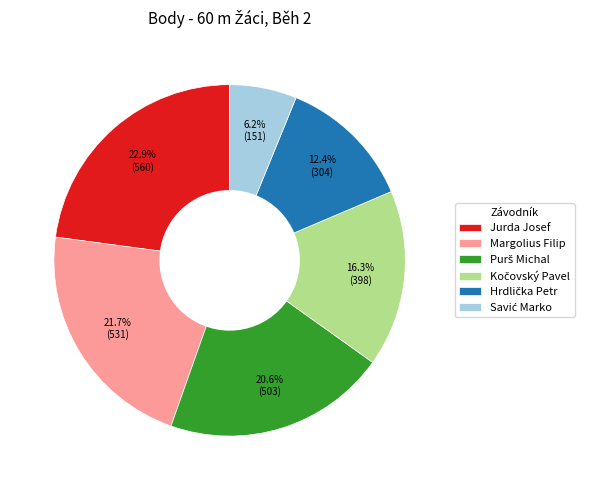

What is the largest slice in the pie chart?

Jurda Josef